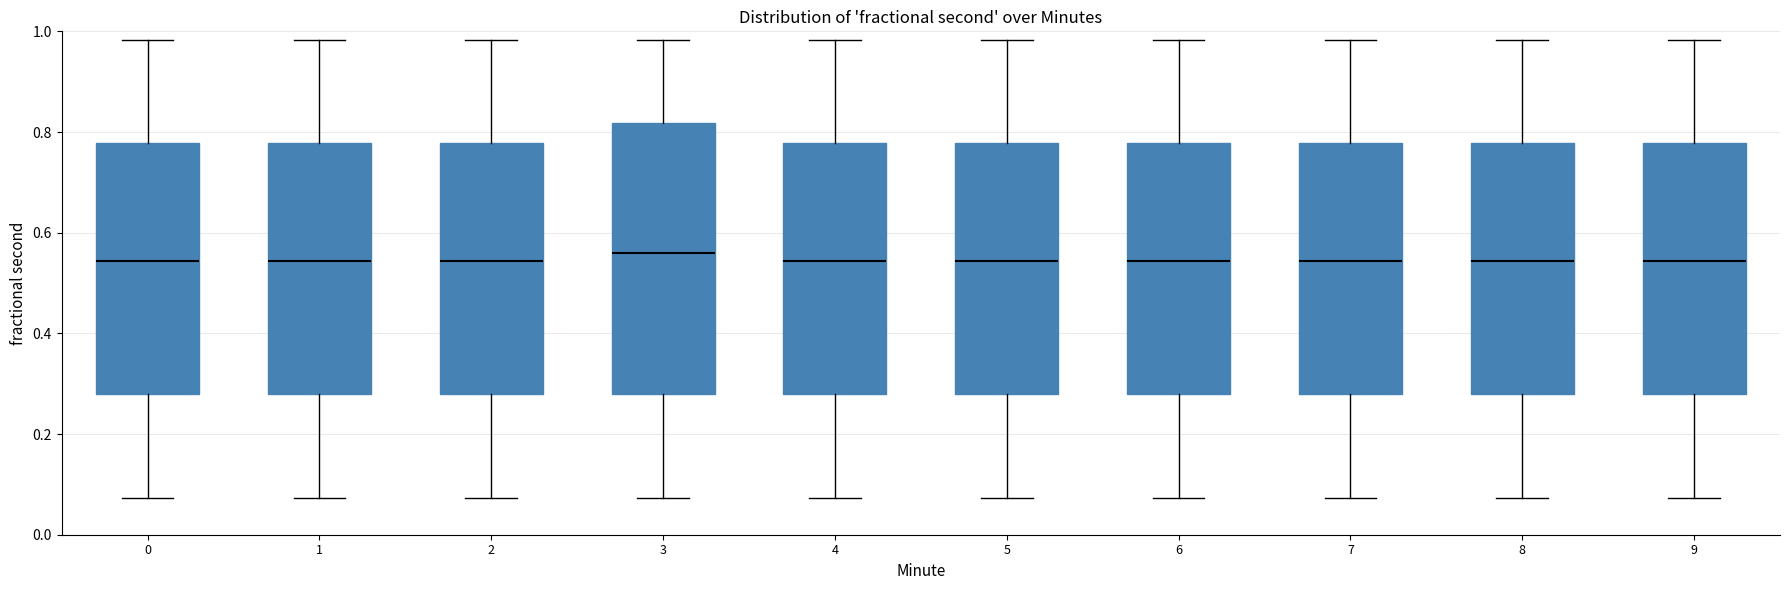

Reading left to right, read every box against the y-axis: the position of its median line, the range the box covers, and the ends of its whiskers. The values are not printed on the chart, so give them approximately, as read against the axis.

0: median 0.54, box 0.28 to 0.78, whiskers 0.08 to 0.98
1: median 0.54, box 0.28 to 0.78, whiskers 0.08 to 0.98
2: median 0.54, box 0.28 to 0.78, whiskers 0.08 to 0.98
3: median 0.56, box 0.28 to 0.82, whiskers 0.08 to 0.98
4: median 0.54, box 0.28 to 0.78, whiskers 0.08 to 0.98
5: median 0.54, box 0.28 to 0.78, whiskers 0.08 to 0.98
6: median 0.54, box 0.28 to 0.78, whiskers 0.08 to 0.98
7: median 0.54, box 0.28 to 0.78, whiskers 0.08 to 0.98
8: median 0.54, box 0.28 to 0.78, whiskers 0.08 to 0.98
9: median 0.54, box 0.28 to 0.78, whiskers 0.08 to 0.98